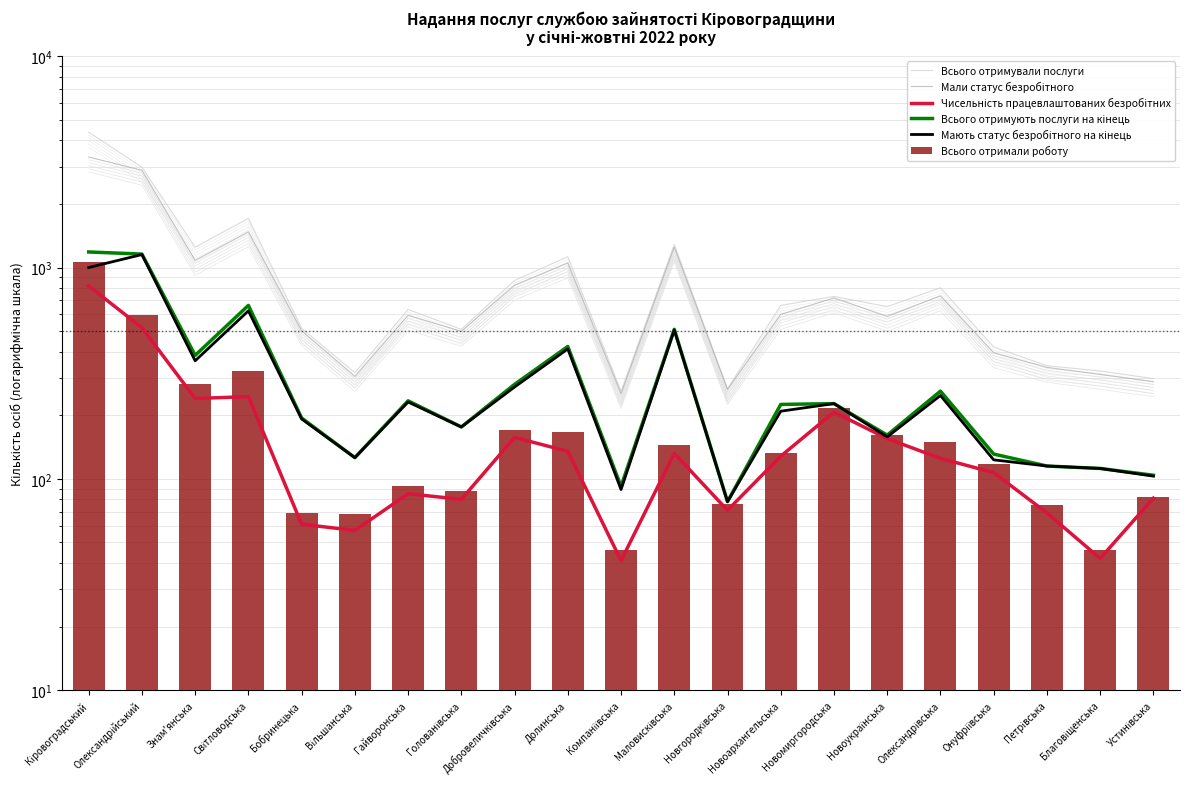

How many values in the Мають статус безробітного на кінець series are below 209?

10